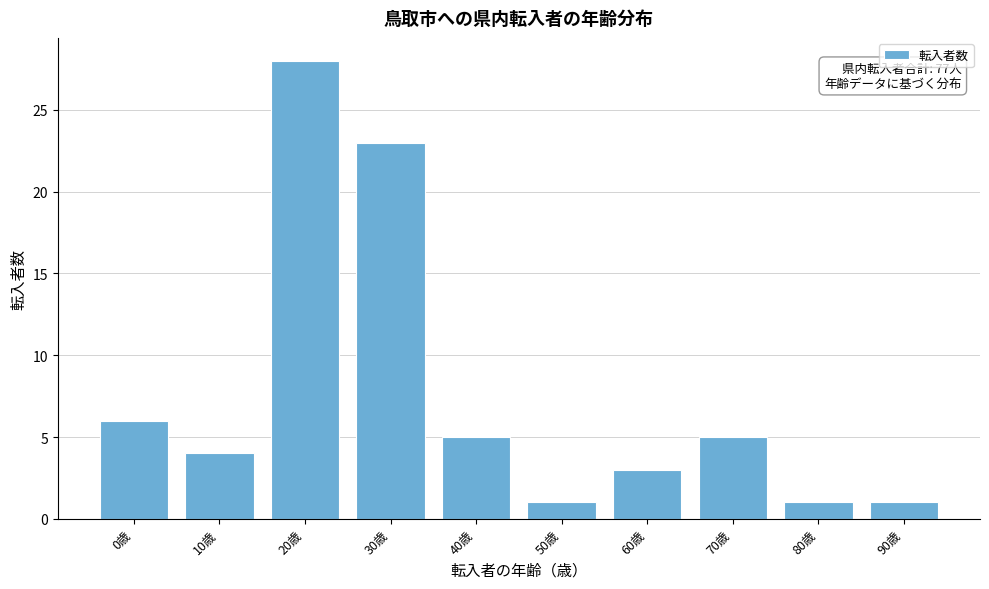

Reading left to right, list all the values displayed in this chart.

6	4	28	23	5	1	3	5	1	1